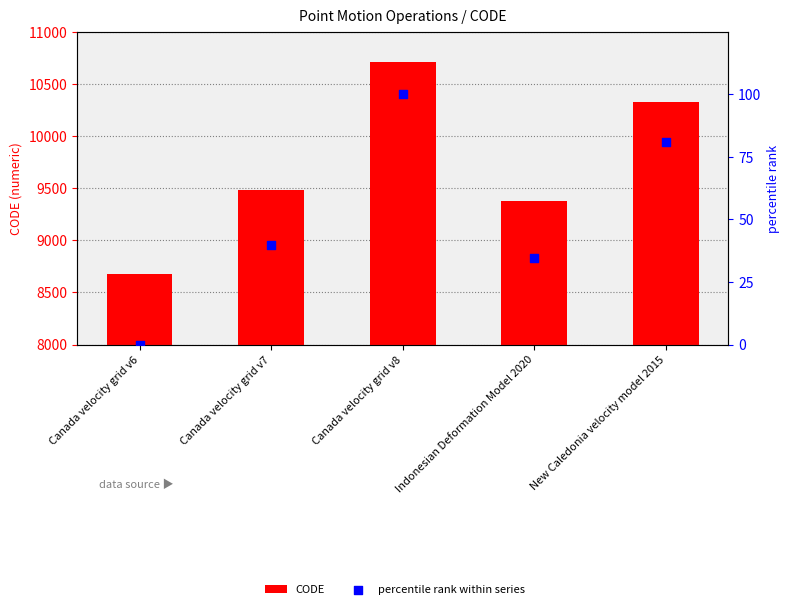

Which series has the largest total across all categories?

CODE